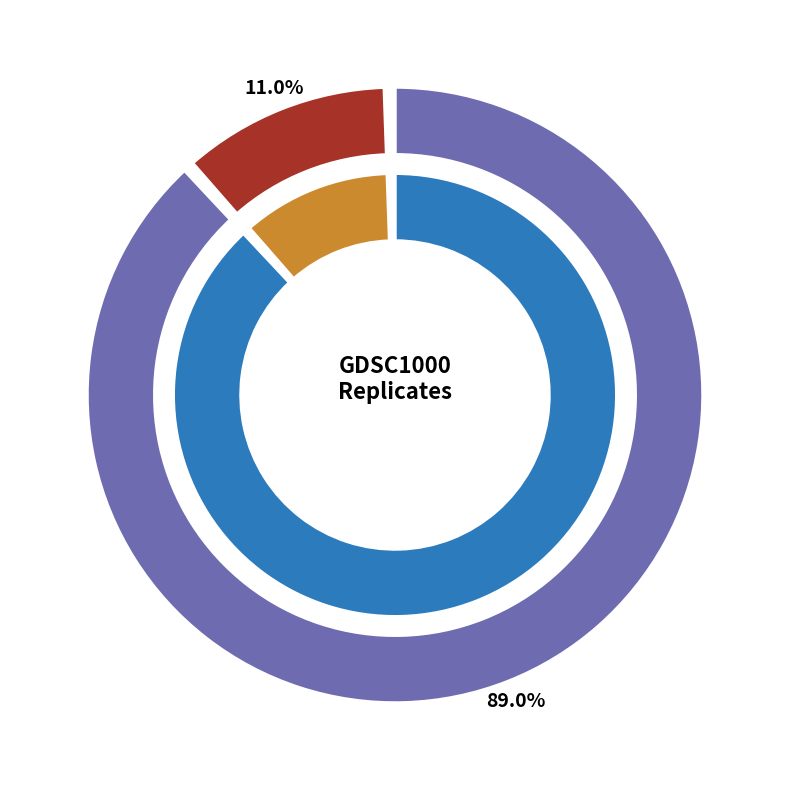

What percentage is the GDSC1000 rep 1 slice, to the nearest percent?

89%